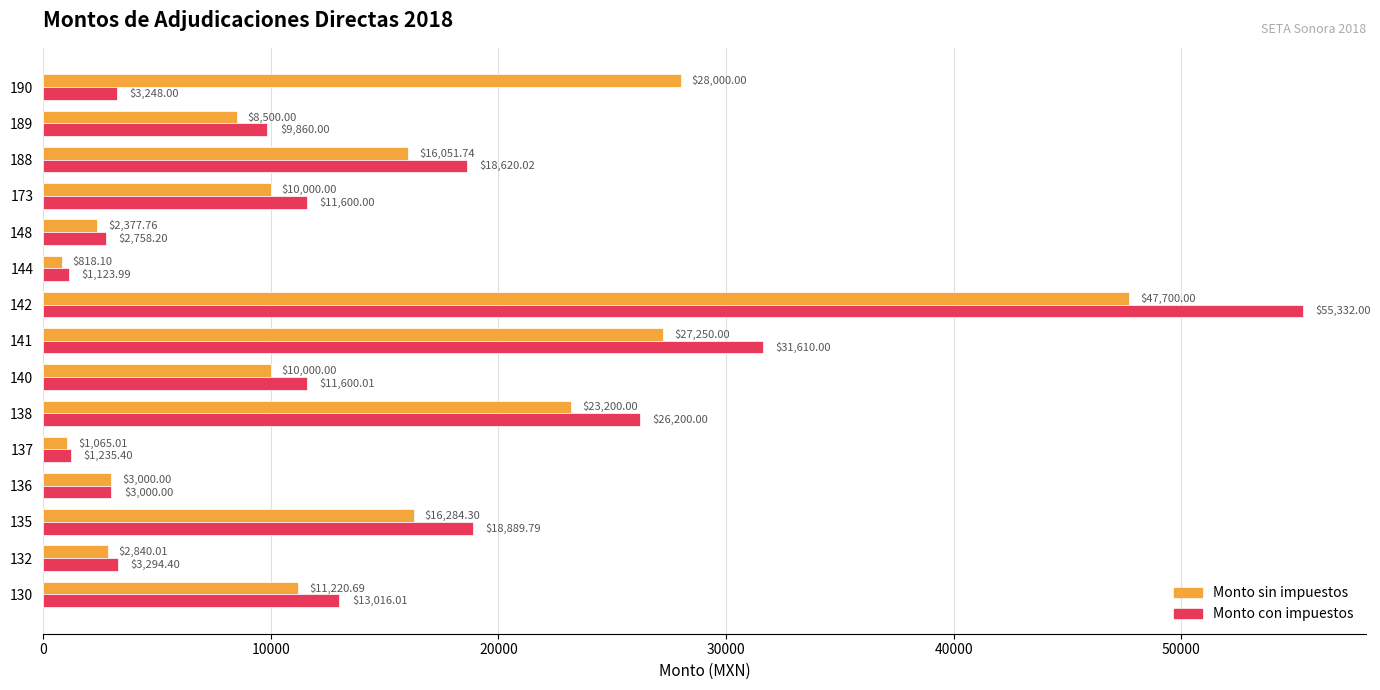

At which category does the chart reach its peak across all series?

142